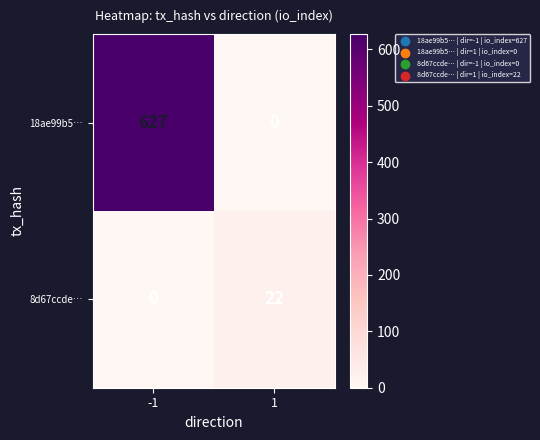

Between -1 and 1, which series saw the biggest shift?

18ae99b5…